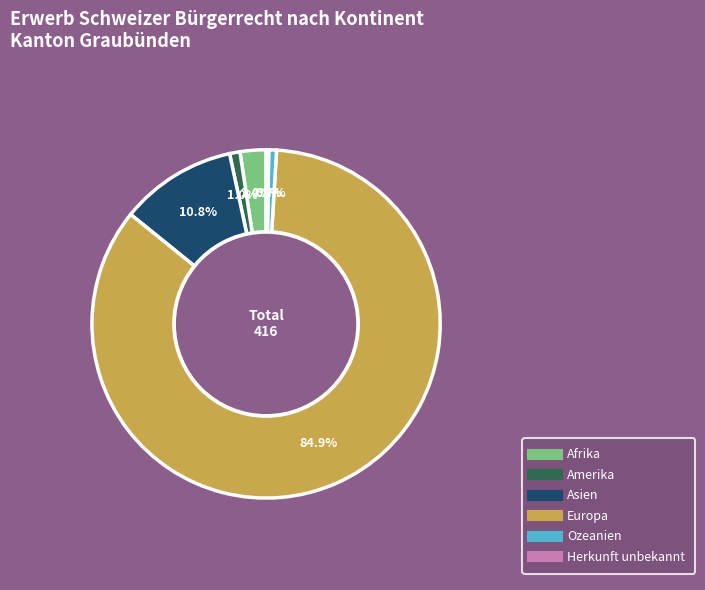

Which slice is the largest?

Europa